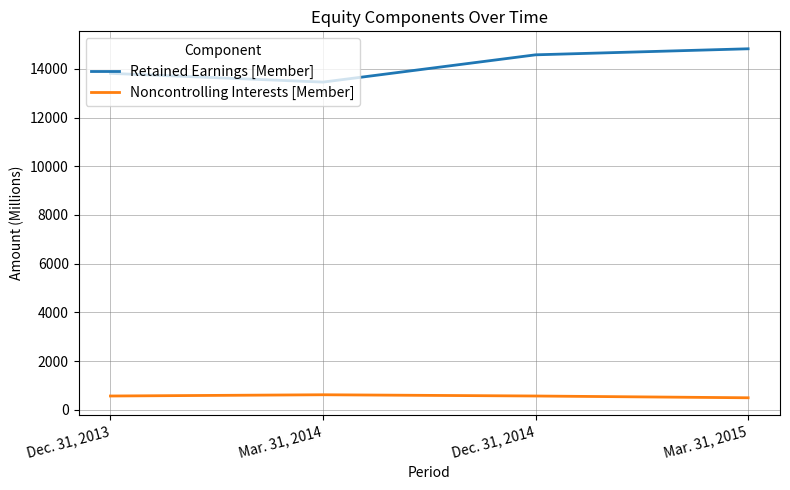

Rank the series by their maximum value, from lowest to highest.

Noncontrolling Interests [Member], Retained Earnings [Member]